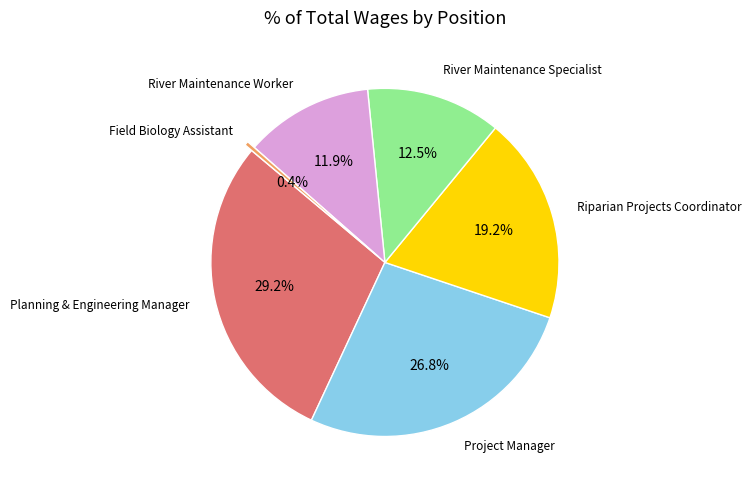

Does any single category account for the majority?

No